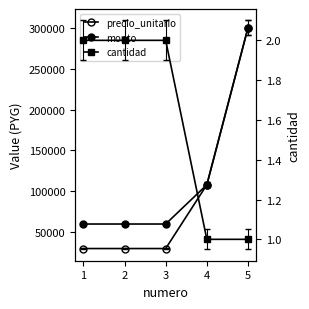

Count the monto values in the range 60000 to 108000.

4